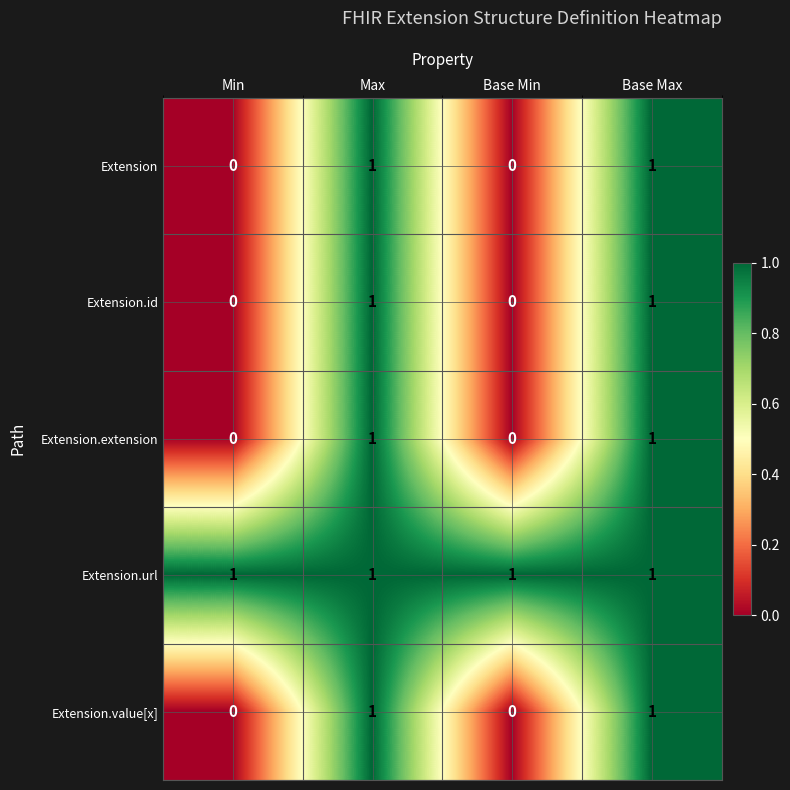

The Extension.id series shows 2 at Base Max. True or false?

False